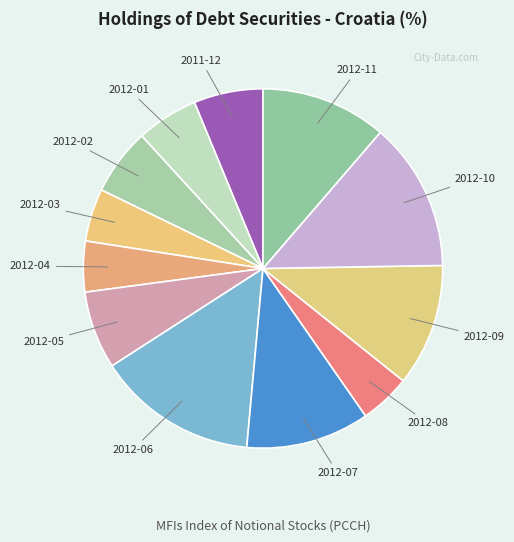

How many slices are in this pie chart?

12